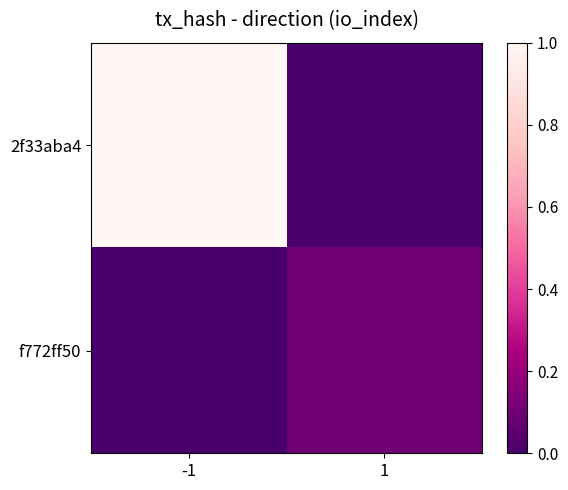

Reading left to right, list all the values displayed in this chart.

2f33aba4: -1=1.0	1=0.0
f772ff50: -1=0.0	1=0.1